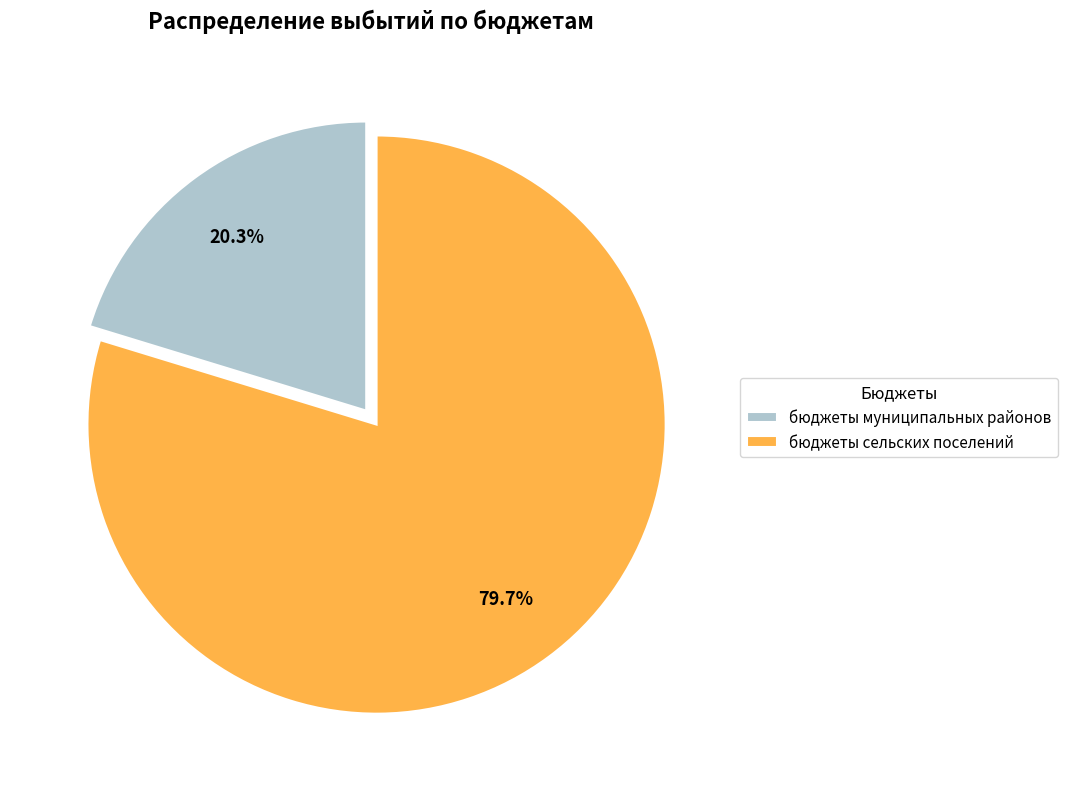

Between бюджеты сельских поселений and бюджеты муниципальных районов, which is larger?

бюджеты сельских поселений